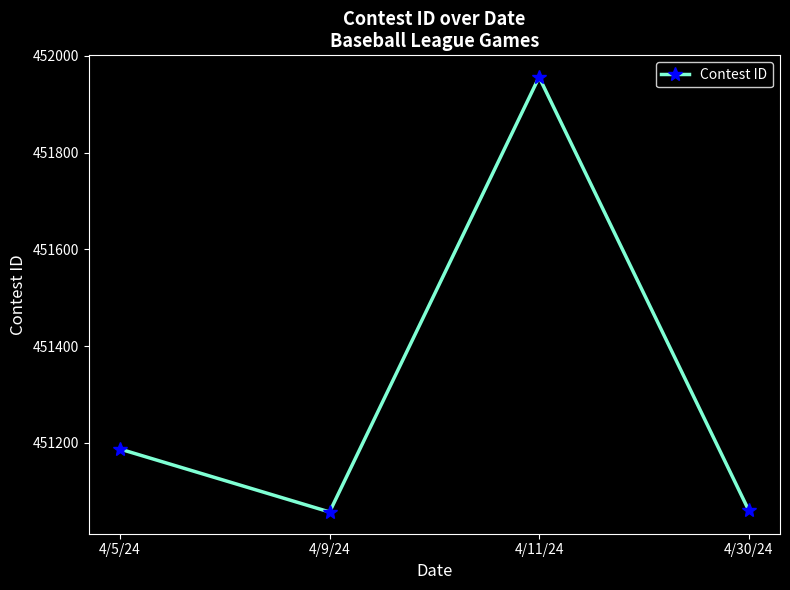

How many categories are shown in the chart?

4